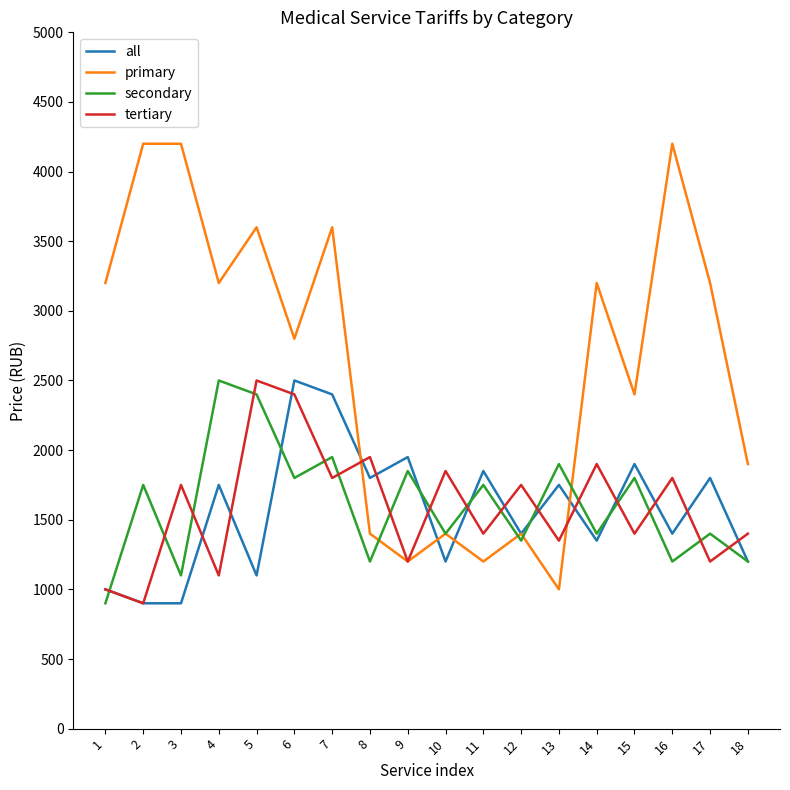

What is the difference between the primary values at 8 and 16?

2800